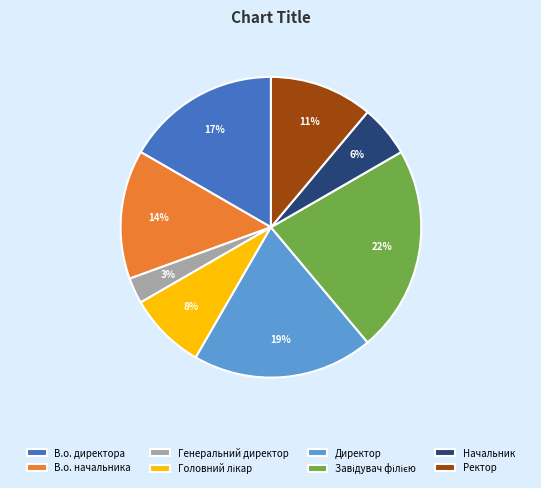

Which slice is the smallest?

Генеральний директор